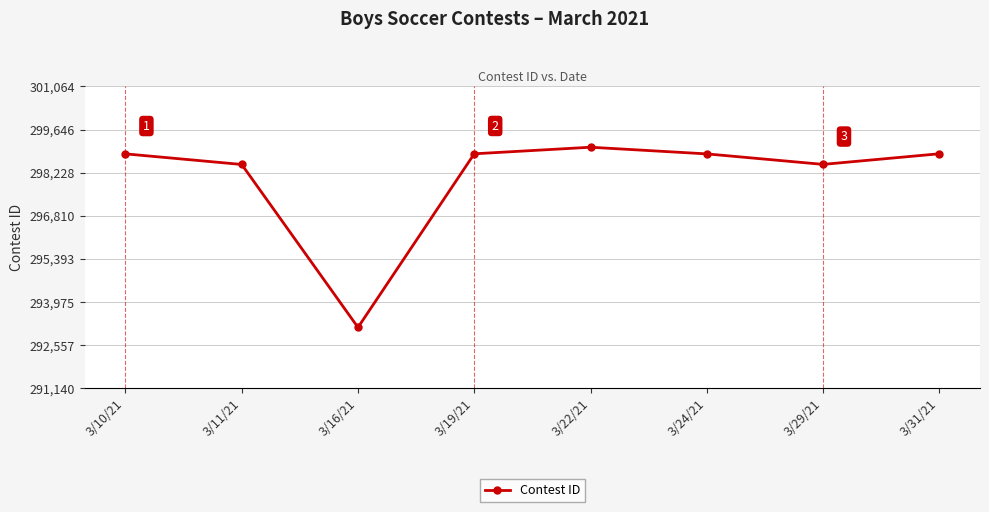

How many lines are shown in the chart?

1